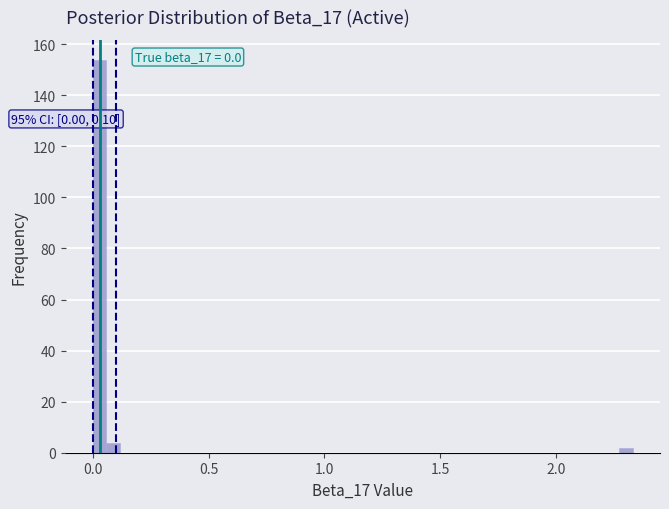

Read against the x-axis, roughly where is the centre of the tallest bar?

0.05